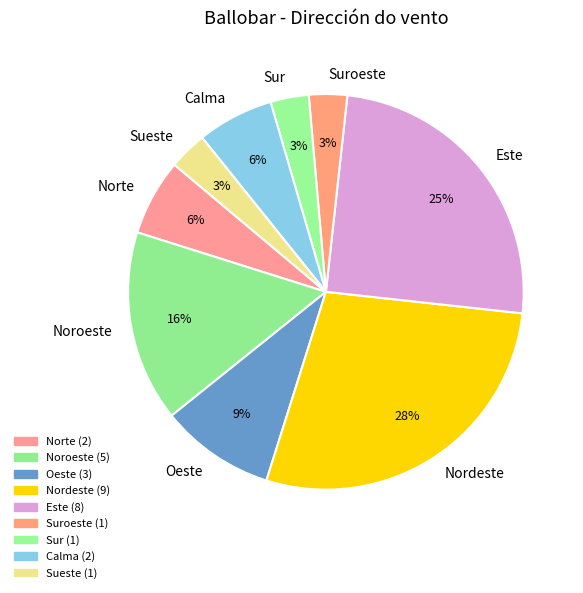

True or false: Norte accounts for 6% of the total.

True